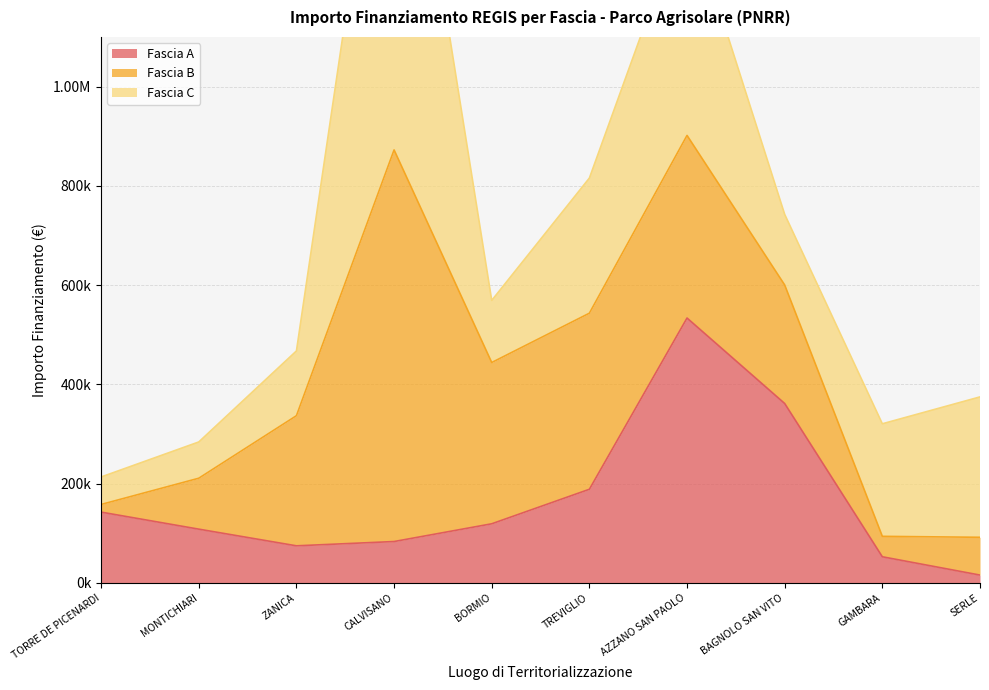

Reading left to right, what are all the values shown in this chart?

Fascia A: TORRE DE PICENARDI=142320.0	MONTICHIARI=108000.0	ZANICA=74400.0	CALVISANO=83040.0	BORMIO=118800.0	TREVIGLIO=188362.2	AZZANO SAN PAOLO=533520.0	BAGNOLO SAN VITO=361240.0	GAMBARA=52320.0	SERLE=15440.0
Fascia B: TORRE DE PICENARDI=15440.0	MONTICHIARI=102630.9	ZANICA=262240.0	CALVISANO=789254.4	BORMIO=325026.9	TREVIGLIO=354880.0	AZZANO SAN PAOLO=368005.7	BAGNOLO SAN VITO=238829.6	GAMBARA=41192.0	SERLE=76140.0
Fascia C: TORRE DE PICENARDI=55388.0	MONTICHIARI=73108.0	ZANICA=130560.0	CALVISANO=930869.5	BORMIO=125175.0	TREVIGLIO=272400.0	AZZANO SAN PAOLO=458182.4	BAGNOLO SAN VITO=142361.6	GAMBARA=226850.0	SERLE=282960.0